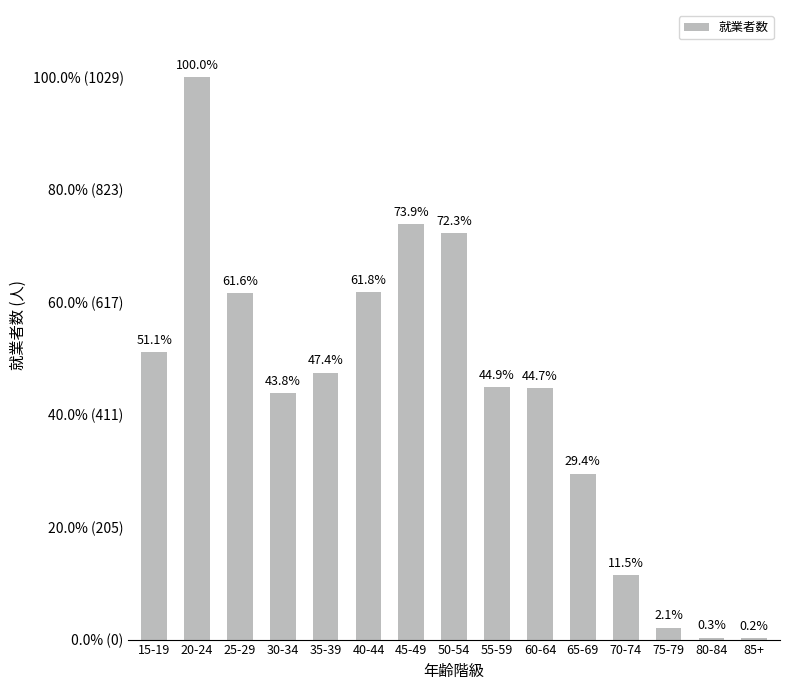

Are the bars grouped side by side (vs. stacked)?

No